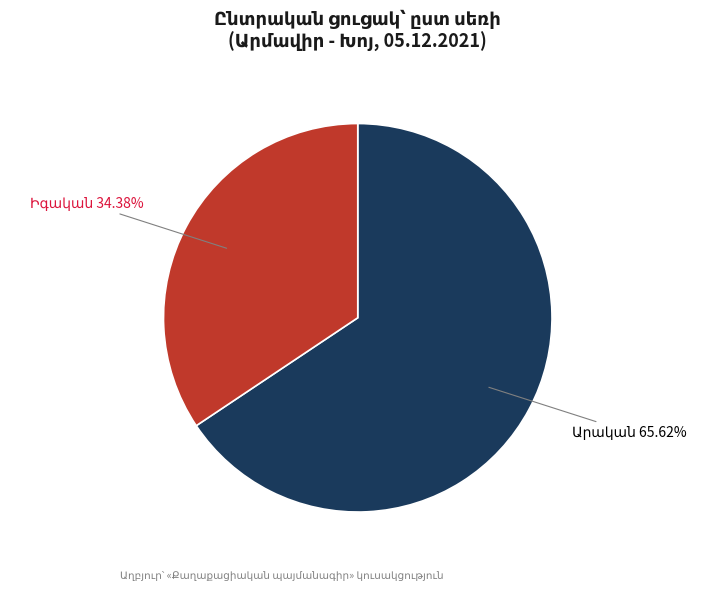

The Արական slice represents 87% of the pie. True or false?

False